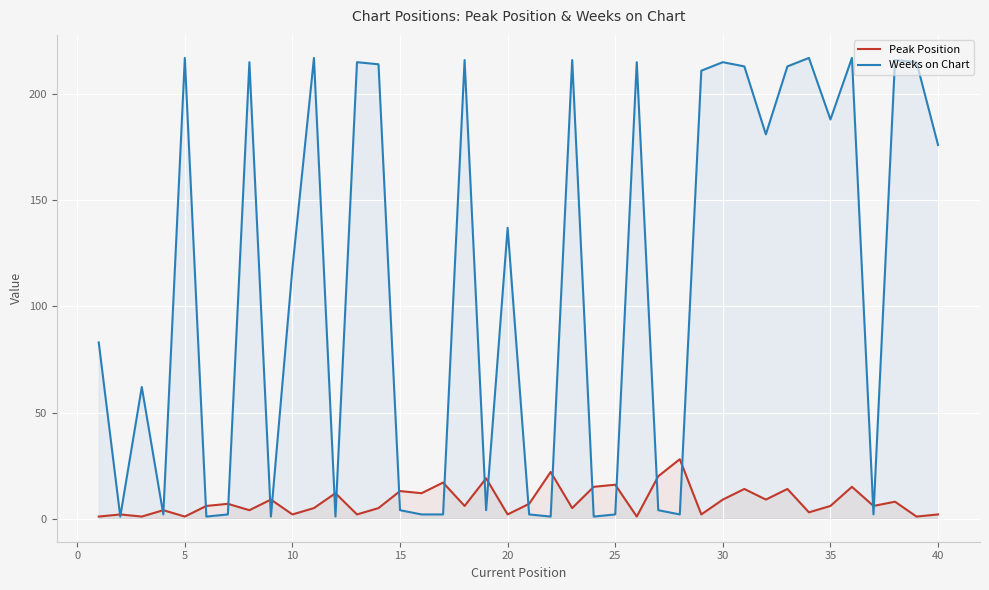

What is the average value of the Peak Position series?

8